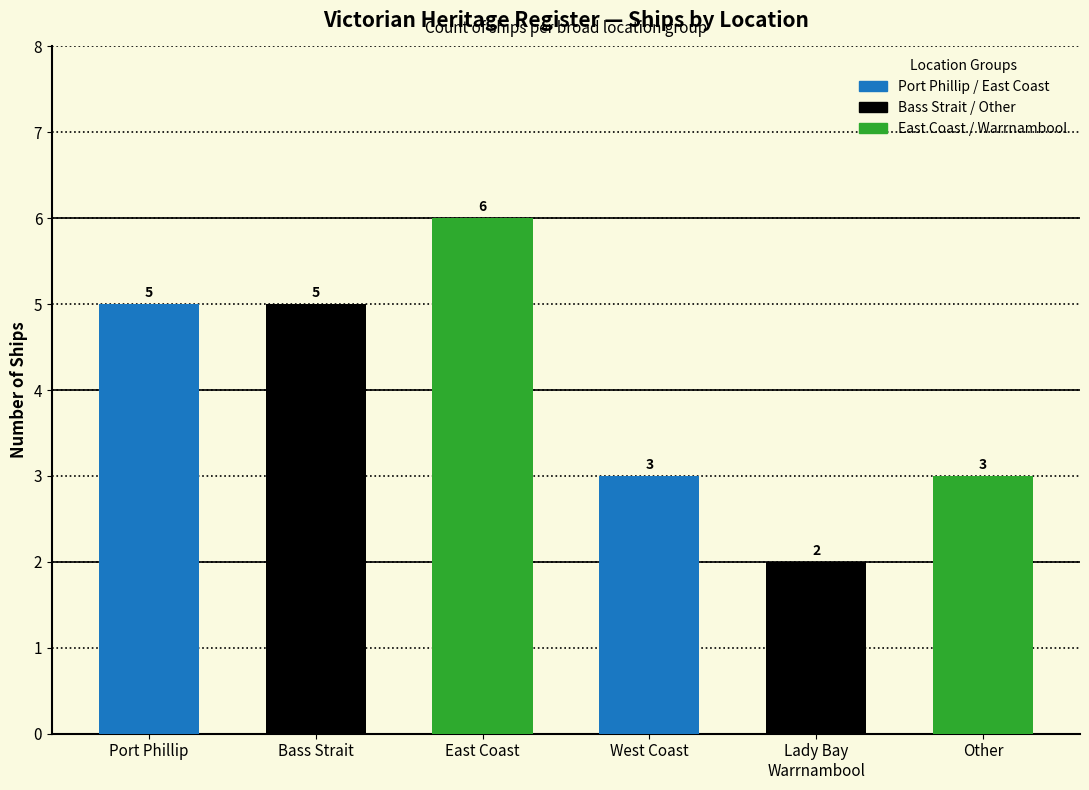

Count the values in the range 3 to 5.

4